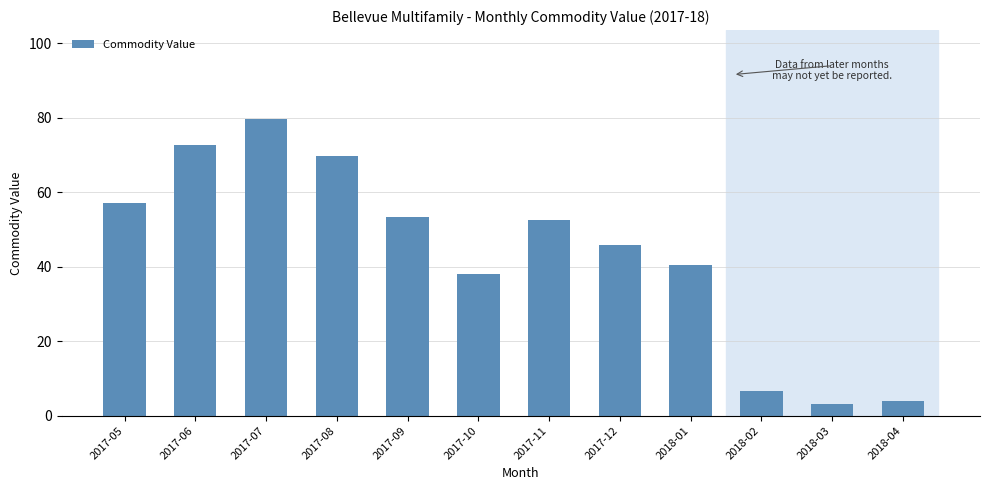

What is the sum of the values at 2017-05 and 2017-11?

109.7